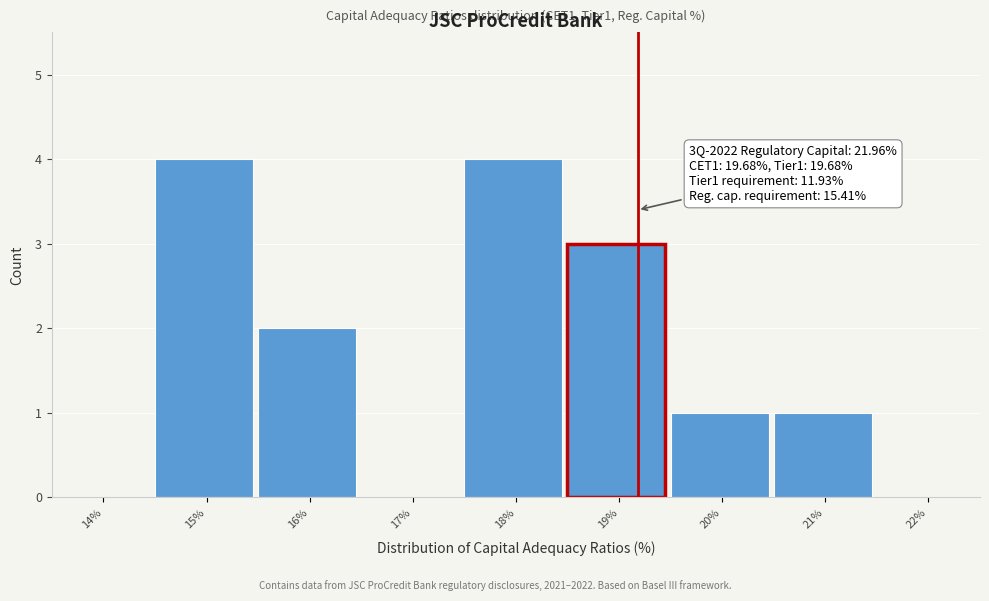

Reading right to left, list all the values displayed in this chart.

22%=0	21%=1	20%=1	19%=3	18%=4	17%=0	16%=2	15%=4	14%=0